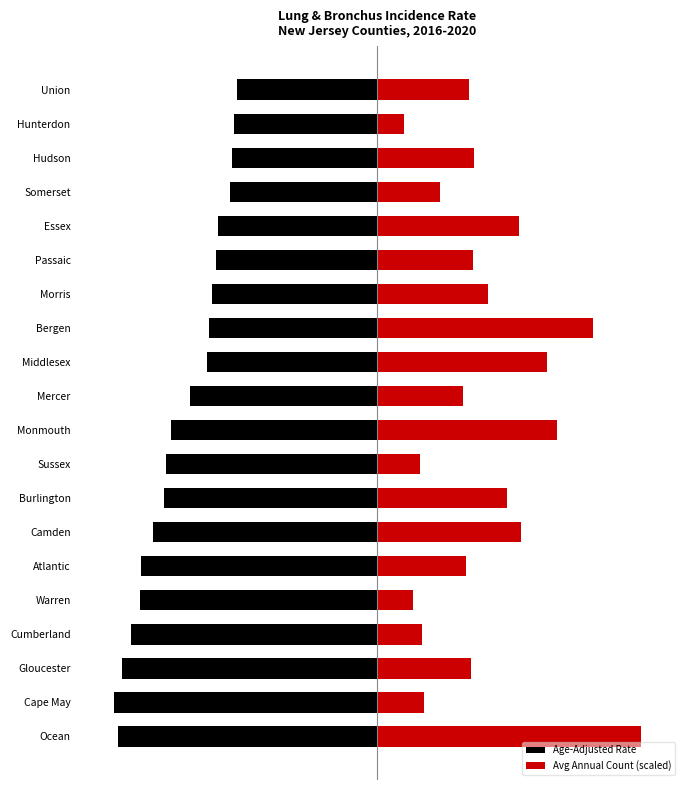

Read the Age-Adjusted Rate value at Somerset.

-39.6